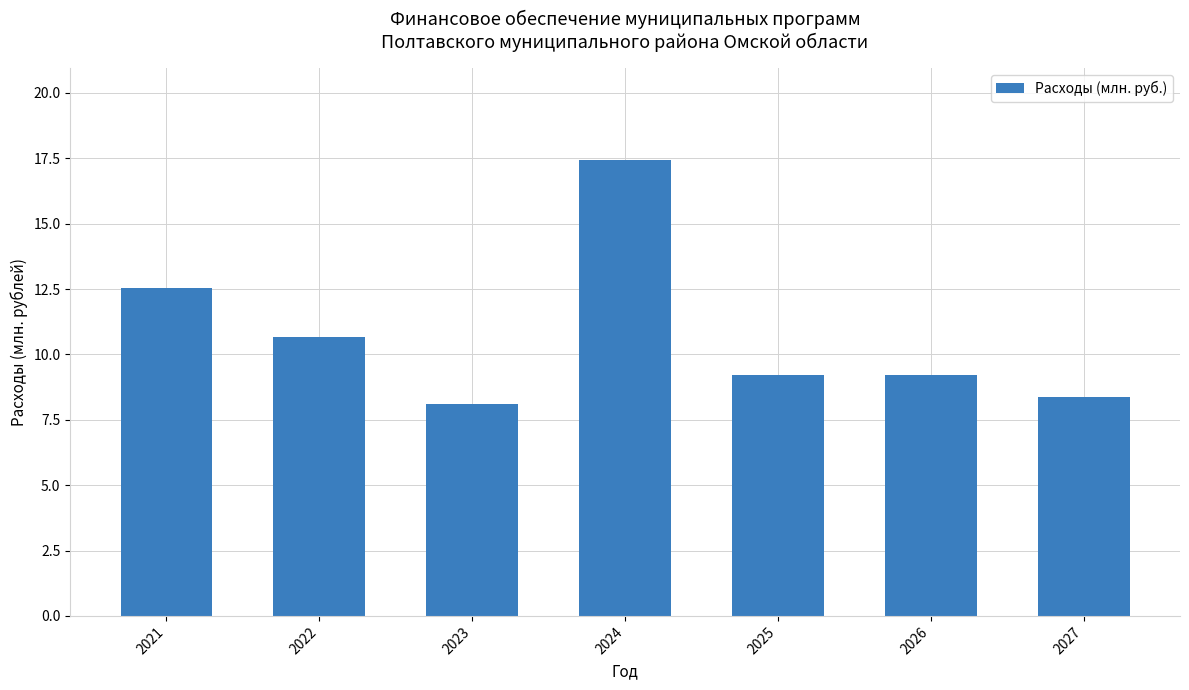

Which has a higher value, 2022 or 2024?

2024